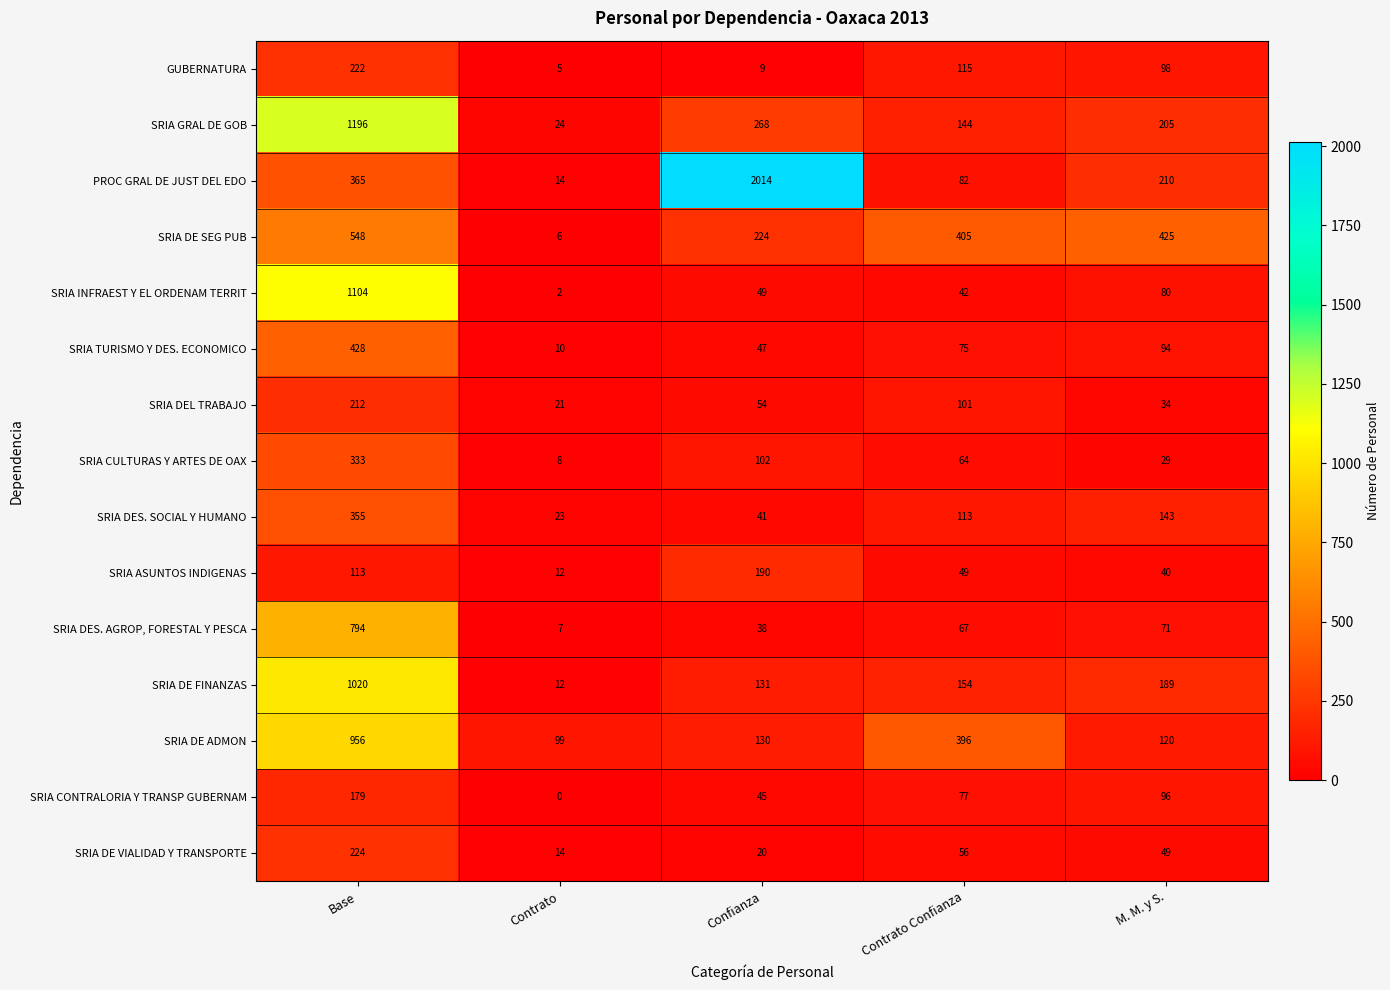

How many SRIA CONTRALORIA Y TRANSP GUBERNAM values are between 45 and 96?

3